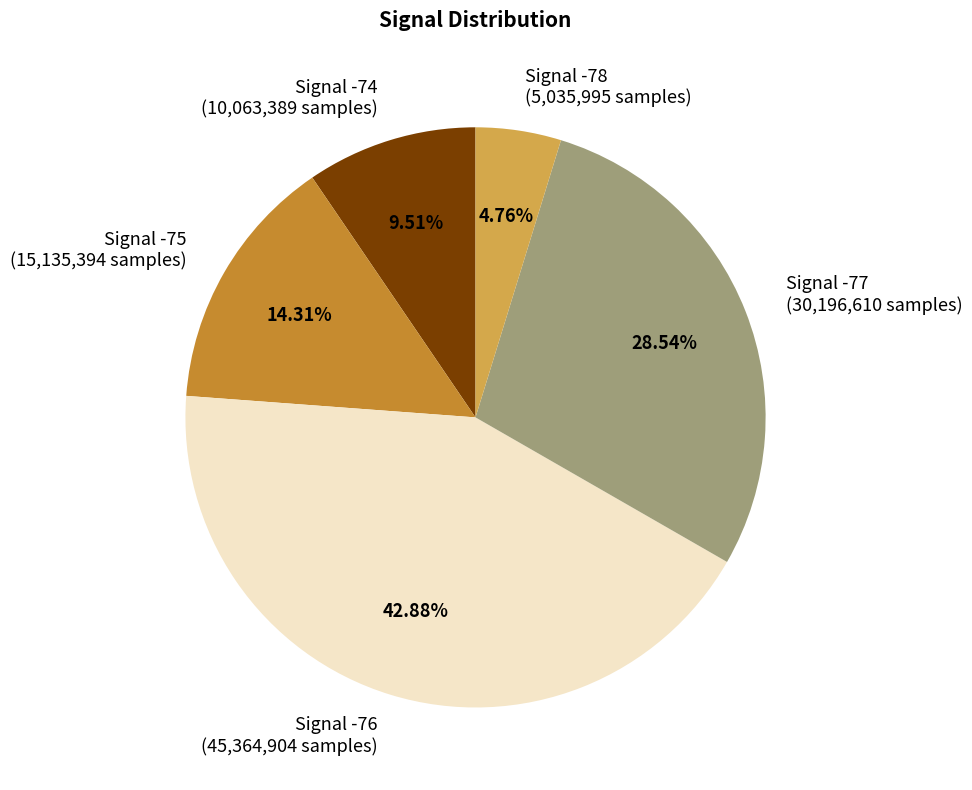

Is there a majority slice in this chart?

No